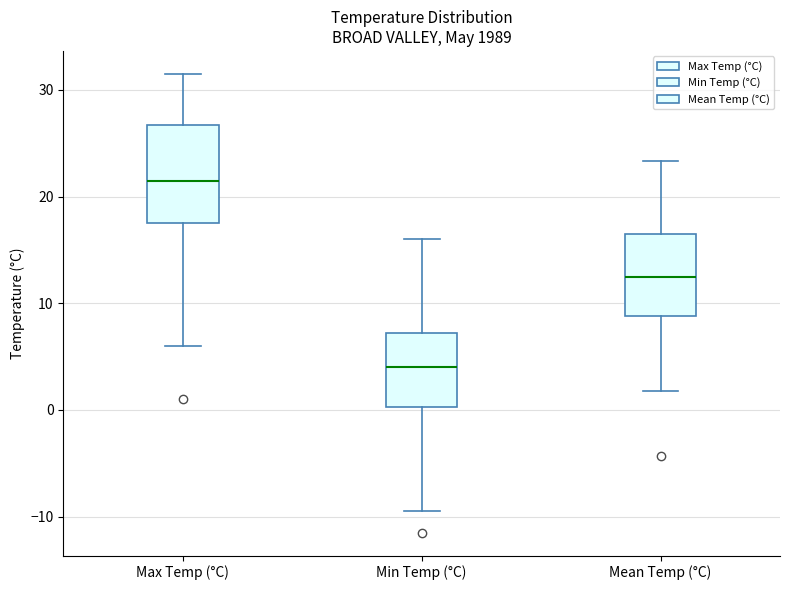

Reading left to right, transcribe this box plot: for each box, give where its median line is, the range the box spans, and where its two whiskers end, as read against the y-axis. The values are not printed on the chart, so give them approximately, as read against the axis.

Max Temp (°C): median 22, box 18 to 27, whiskers 6 to 32
Min Temp (°C): median 4, box 0 to 7, whiskers -9 to 16
Mean Temp (°C): median 13, box 9 to 17, whiskers 2 to 23